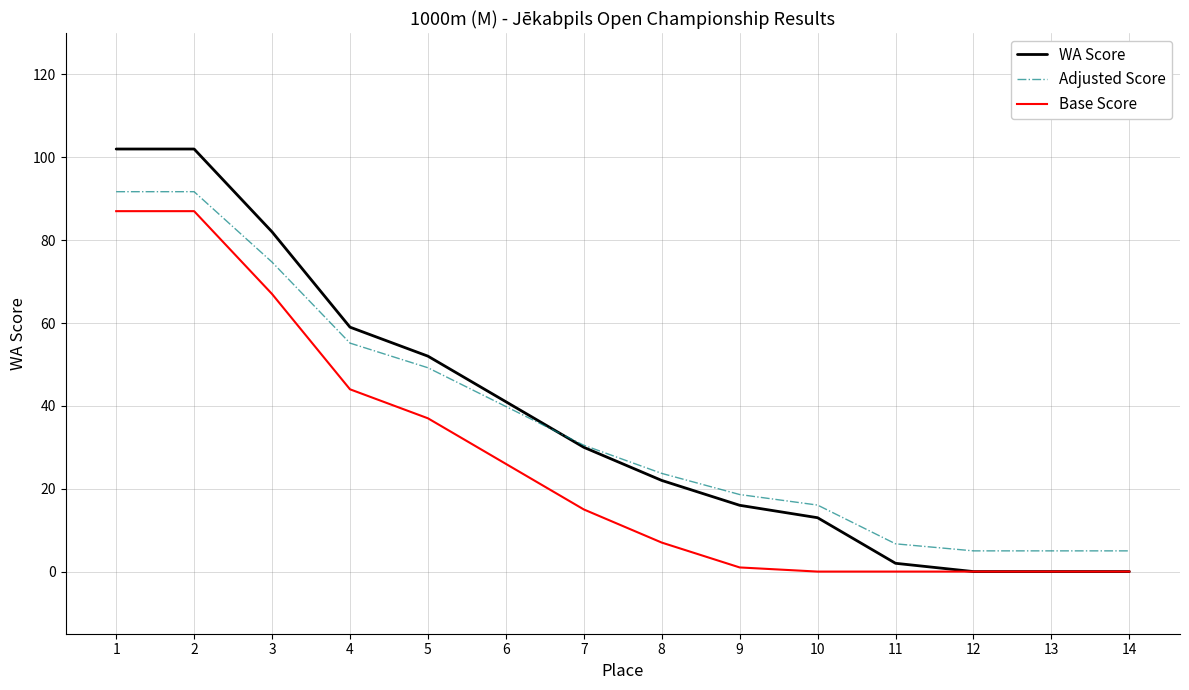

What is the sum of the Adjusted Score values at 13 and 7?

35.5